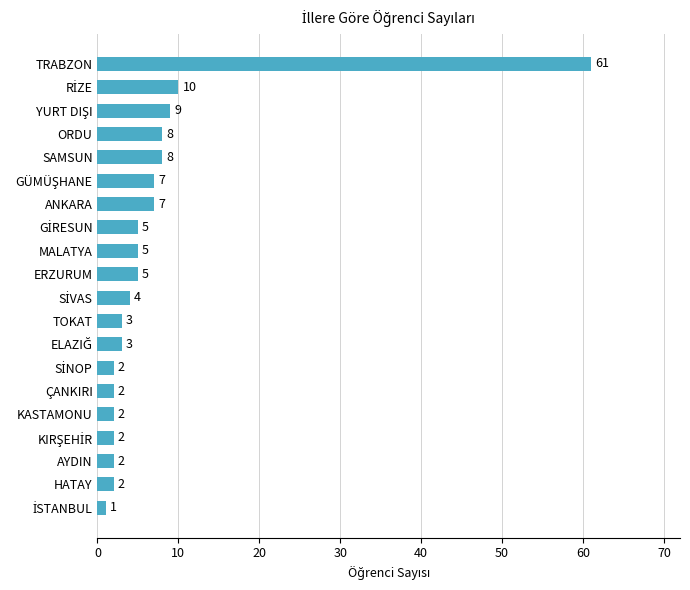

Reading bottom to top, list all the values displayed in this chart.

1	2	2	2	2	2	2	3	3	4	5	5	5	7	7	8	8	9	10	61